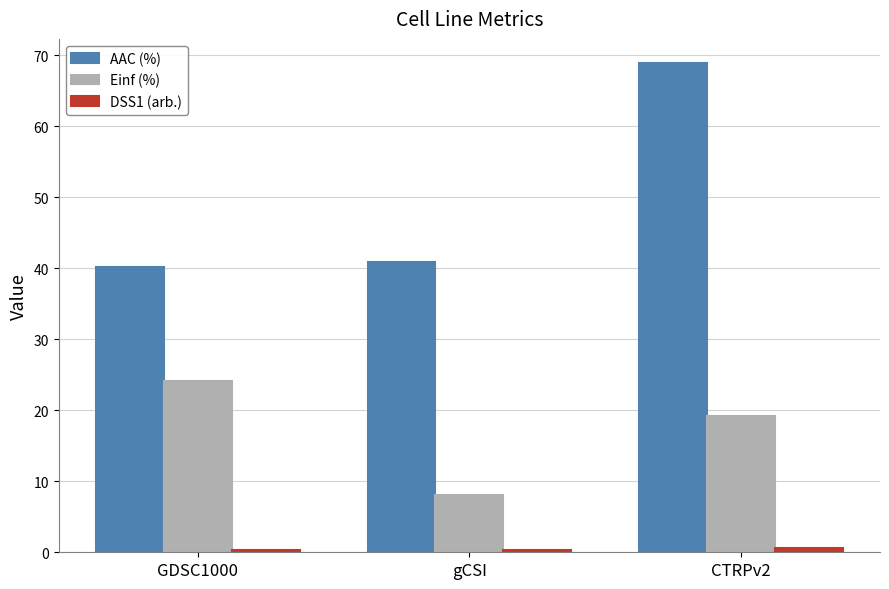

What is the maximum value shown in the chart?

68.9